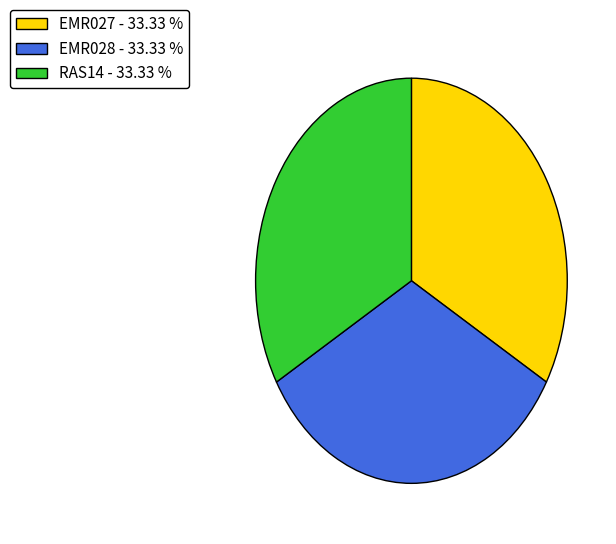

Approximately how many times larger is the value at EMR028 - 33.33 % compared to RAS14 - 33.33 %?

1.0